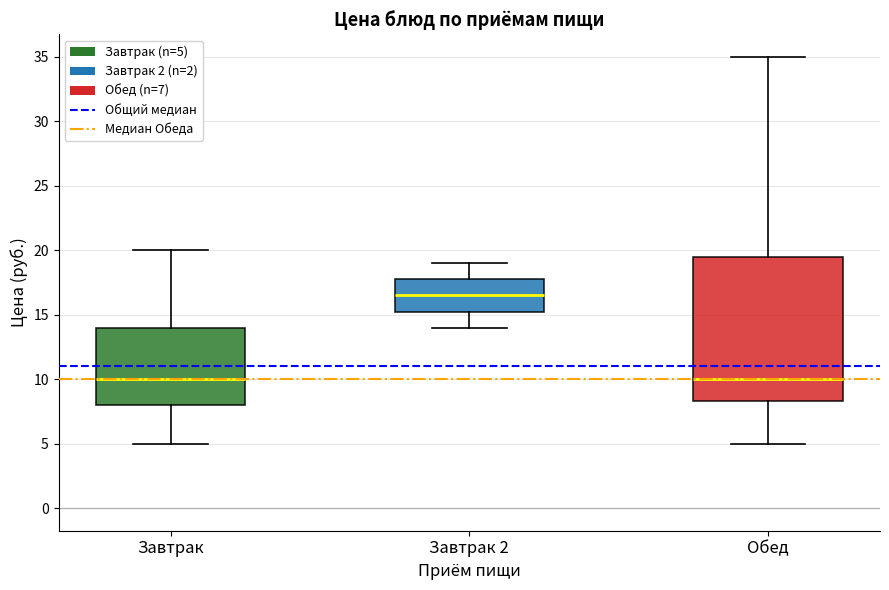

Reading left to right, transcribe this box plot: for each box, give where its median line is, the range the box spans, and where its two whiskers end, as read against the y-axis. The values are not printed on the chart, so give them approximately, as read against the axis.

Завтрак: median 10.0, box 8.0 to 14.0, whiskers 5.0 to 20.0
Завтрак 2: median 16.5, box 15.5 to 18.0, whiskers 14.0 to 19.0
Обед: median 10.0, box 8.5 to 19.5, whiskers 5.0 to 35.0